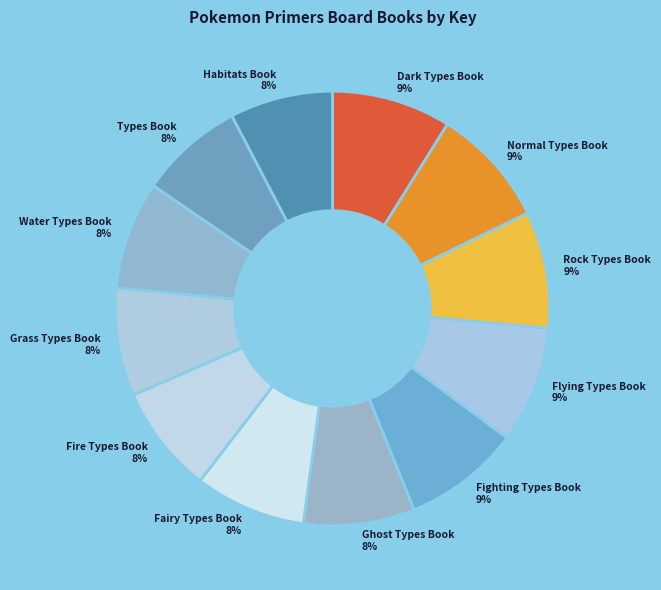

Combined, do Rock Types Book and Normal Types Book account for over 50%?

No